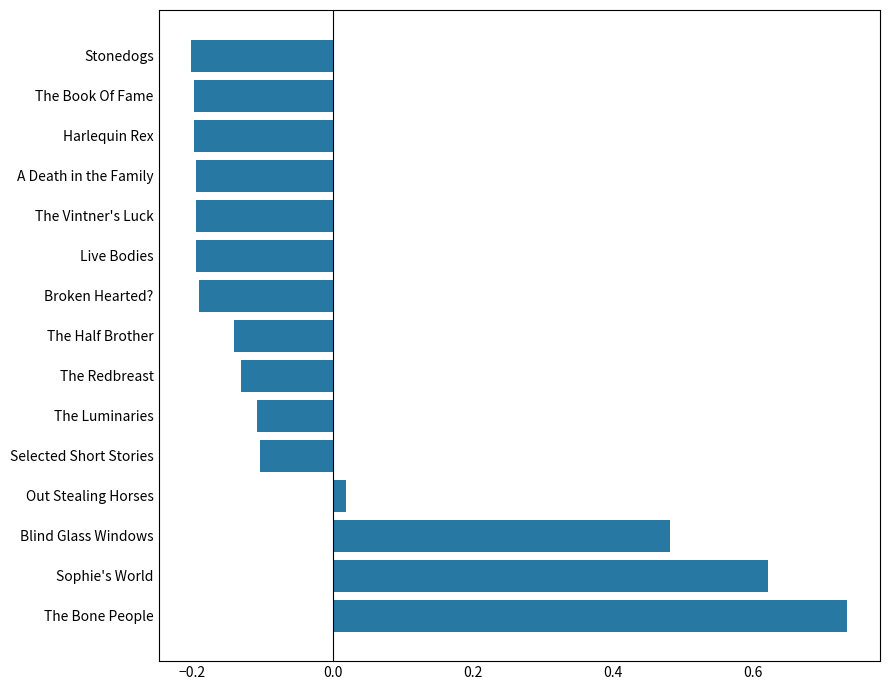

At which label is the value closest to 0?

Out Stealing Horses